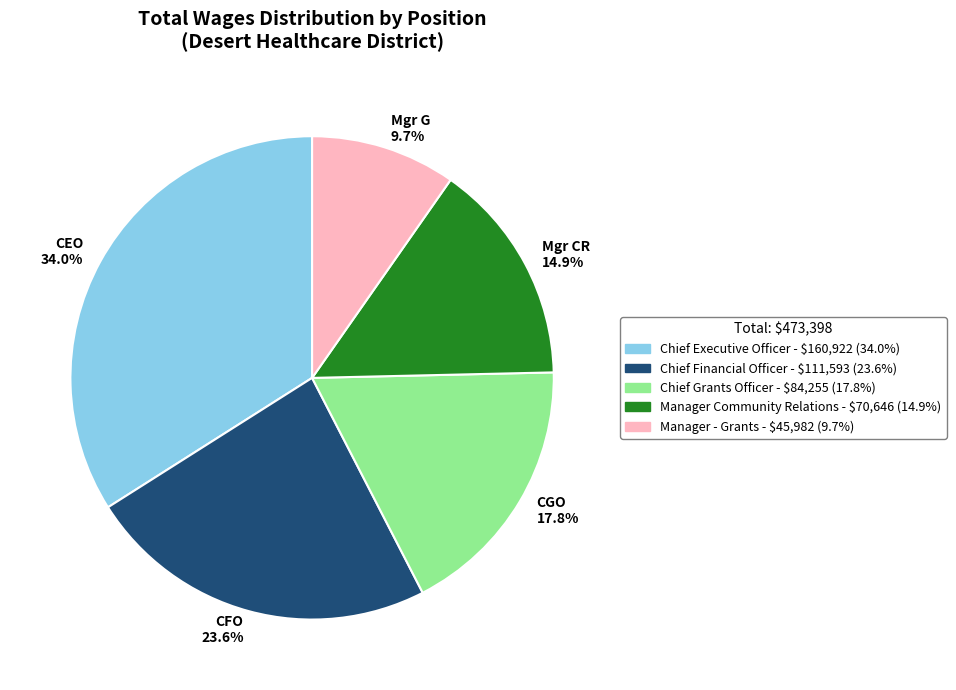

What is the smallest slice in the pie chart?

Mgr G 9.7%